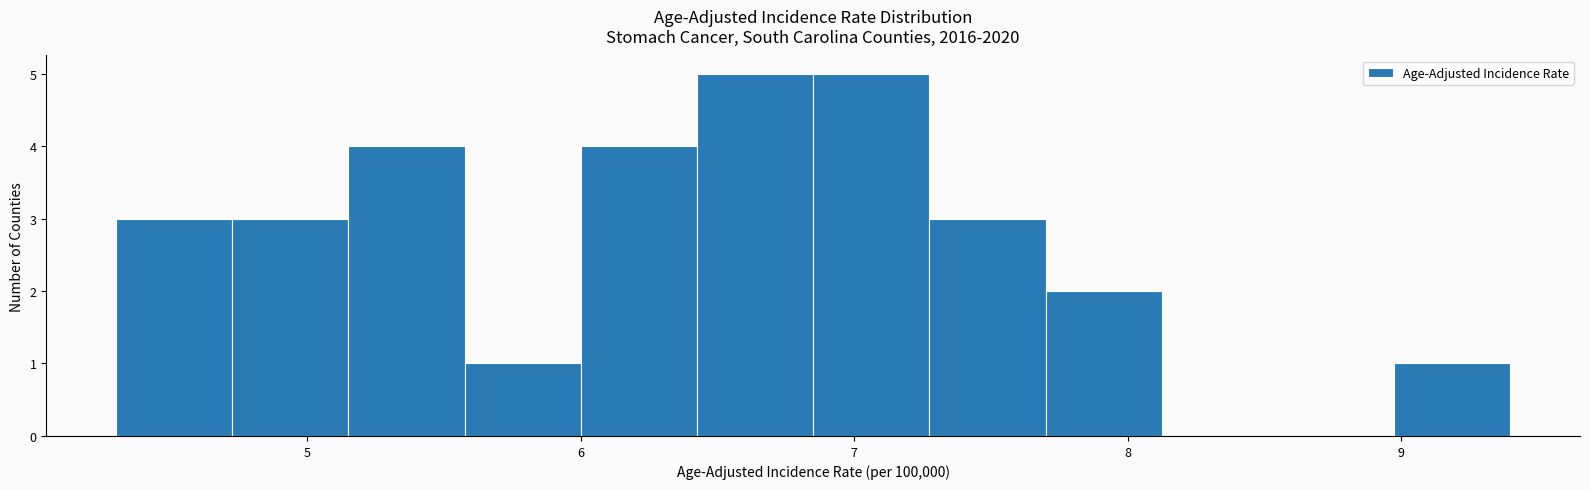

Reading left to right, transcribe this chart: for each bar, give the range it covers on the x-axis and its height. Neither the bar edges nor the heights are printed on the chart, so give them approximately, as read against the axes.

4.3 to 4.7: 3
4.7 to 5.2: 3
5.2 to 5.6: 4
5.6 to 6.0: 1
6.0 to 6.4: 4
6.4 to 6.9: 5
6.9 to 7.3: 5
7.3 to 7.7: 3
7.7 to 8.1: 2
8.1 to 8.6: 0
8.6 to 9.0: 0
9.0 to 9.4: 1